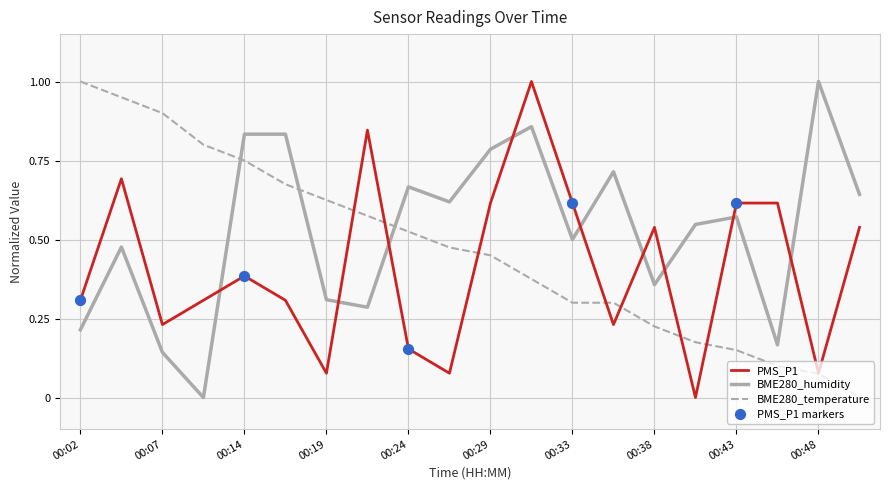

Does the chart have visible grid lines?

Yes